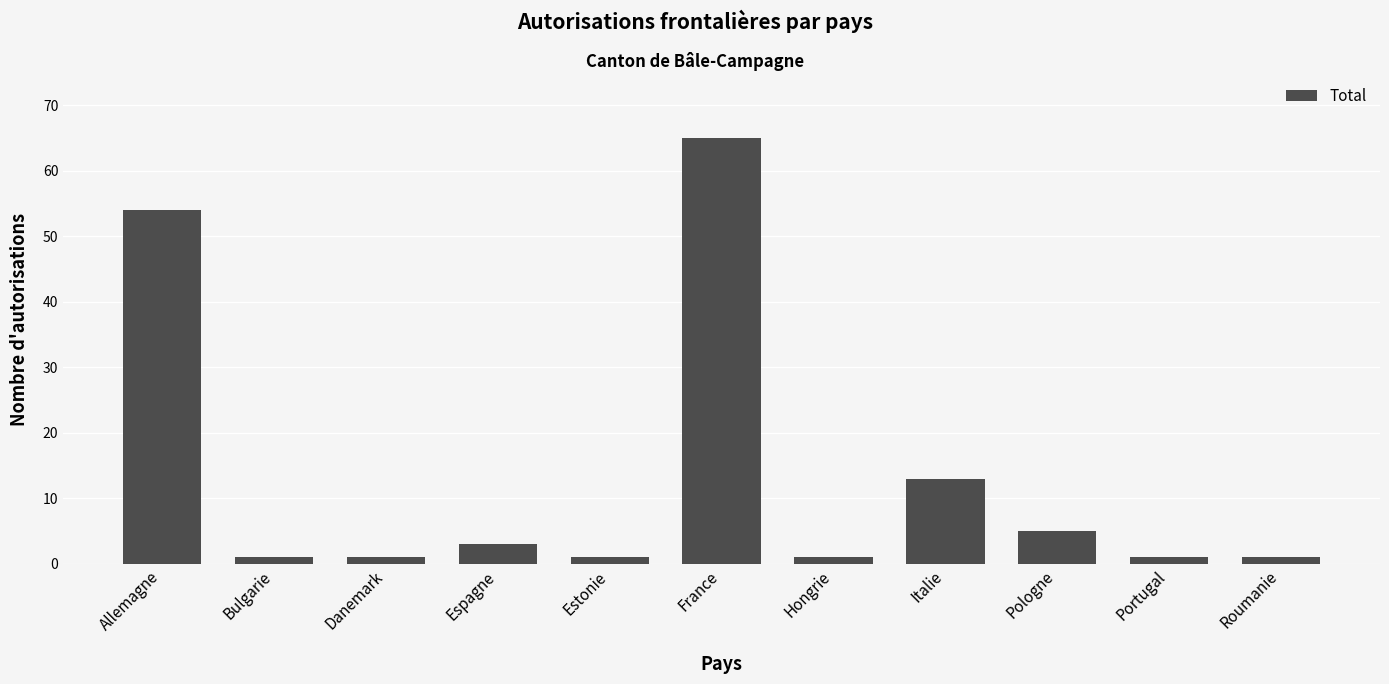

At which label is the value closest to 33?

Italie